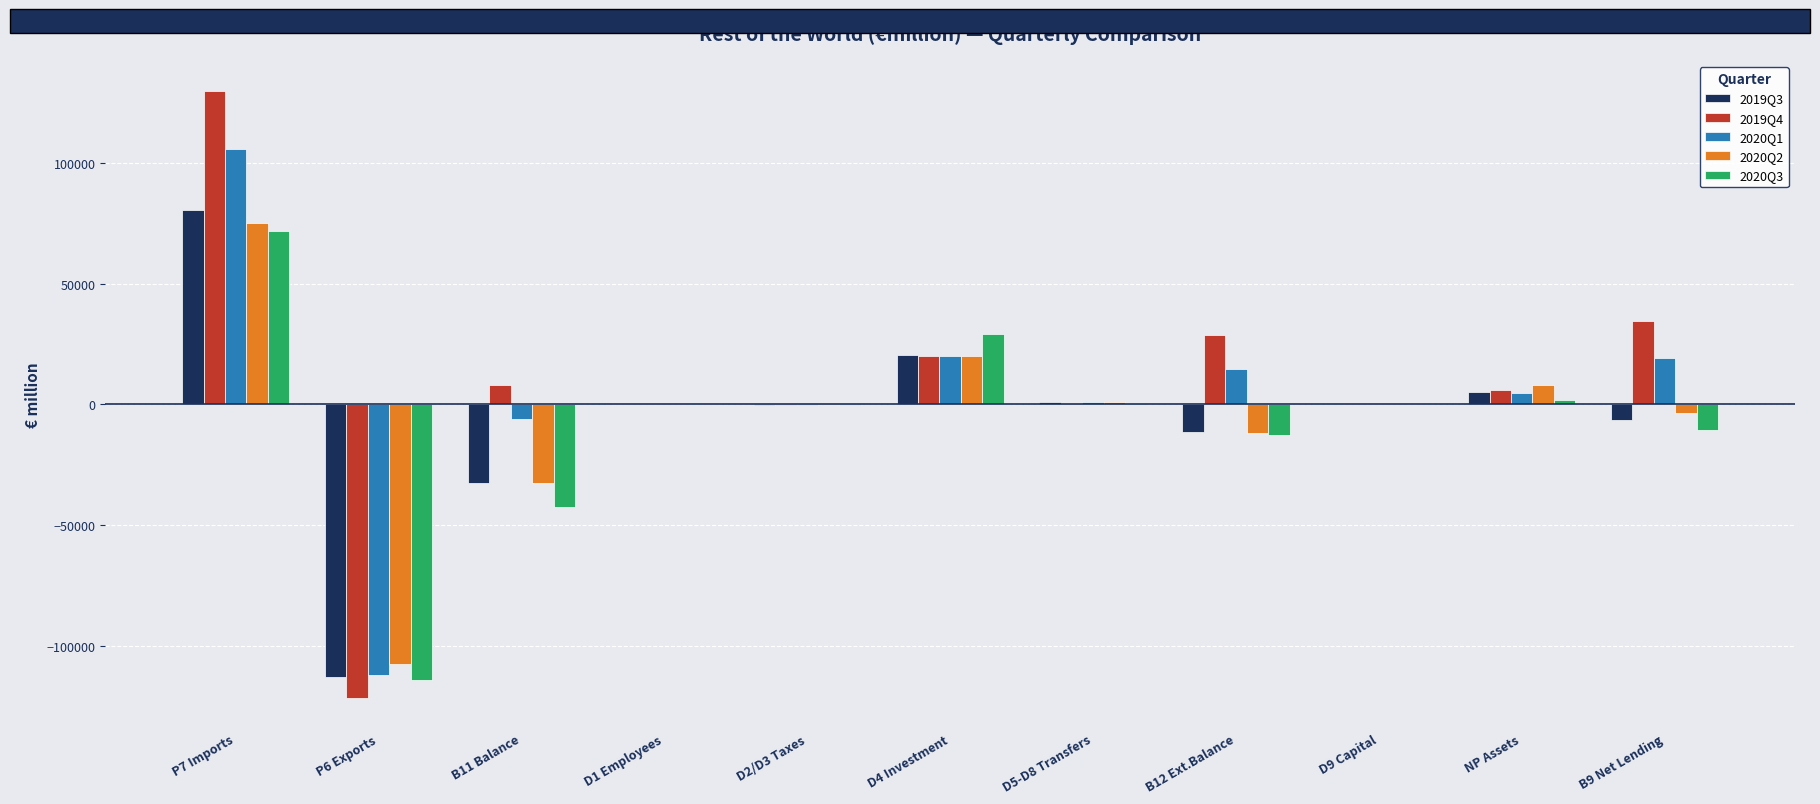

Count the number of categories in the chart.

11